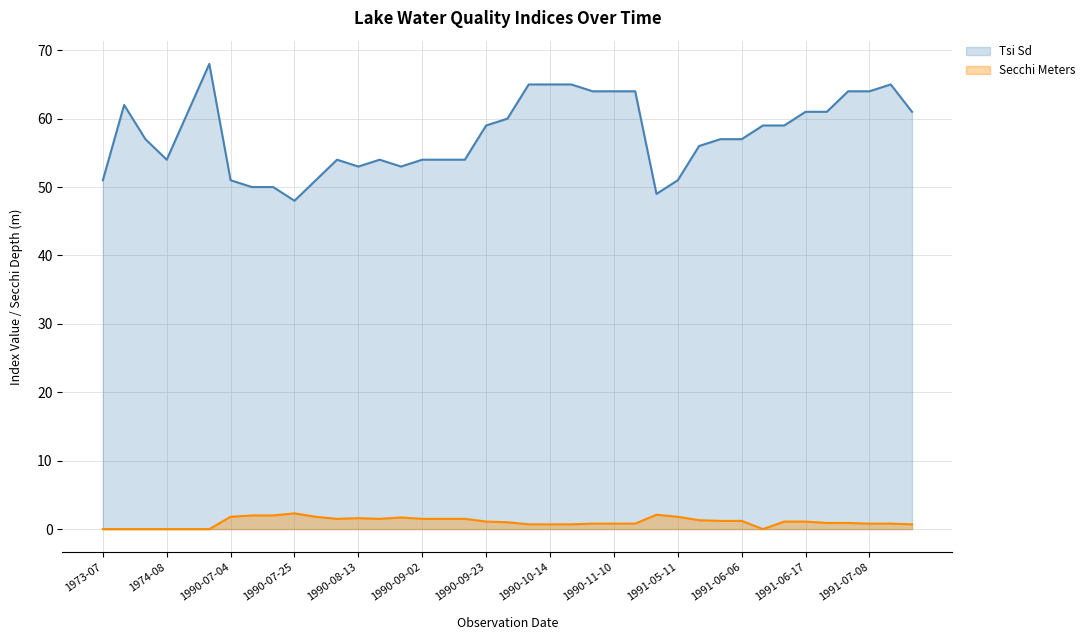

What is the spread (max minus min) of values at 1991-07-03?

63.1